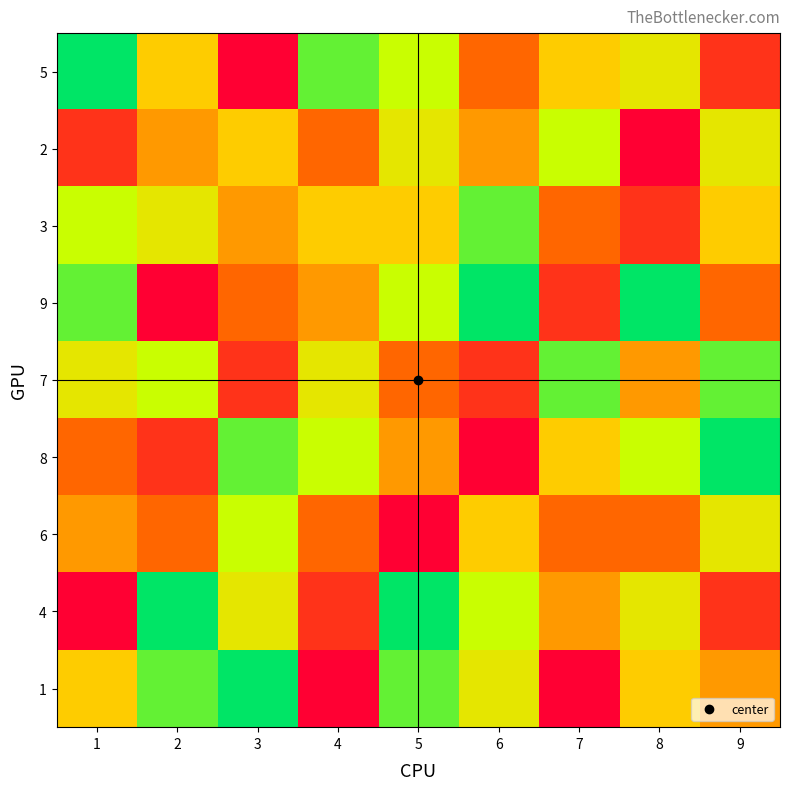

Which label corresponds to the largest value in the chart?

1